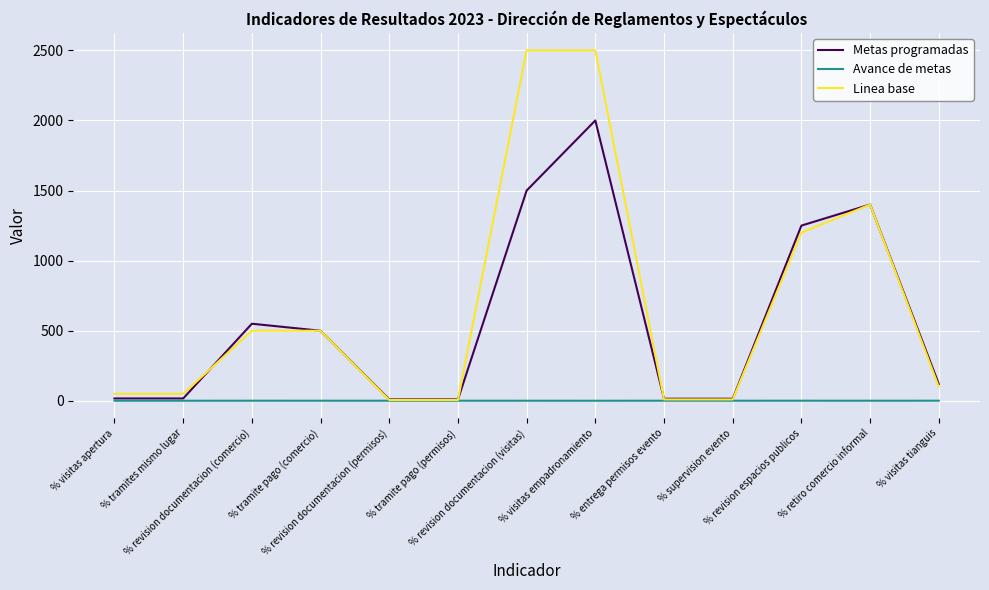

The value of Linea base at % retiro comercio informal is 1947.4. True or false?

False